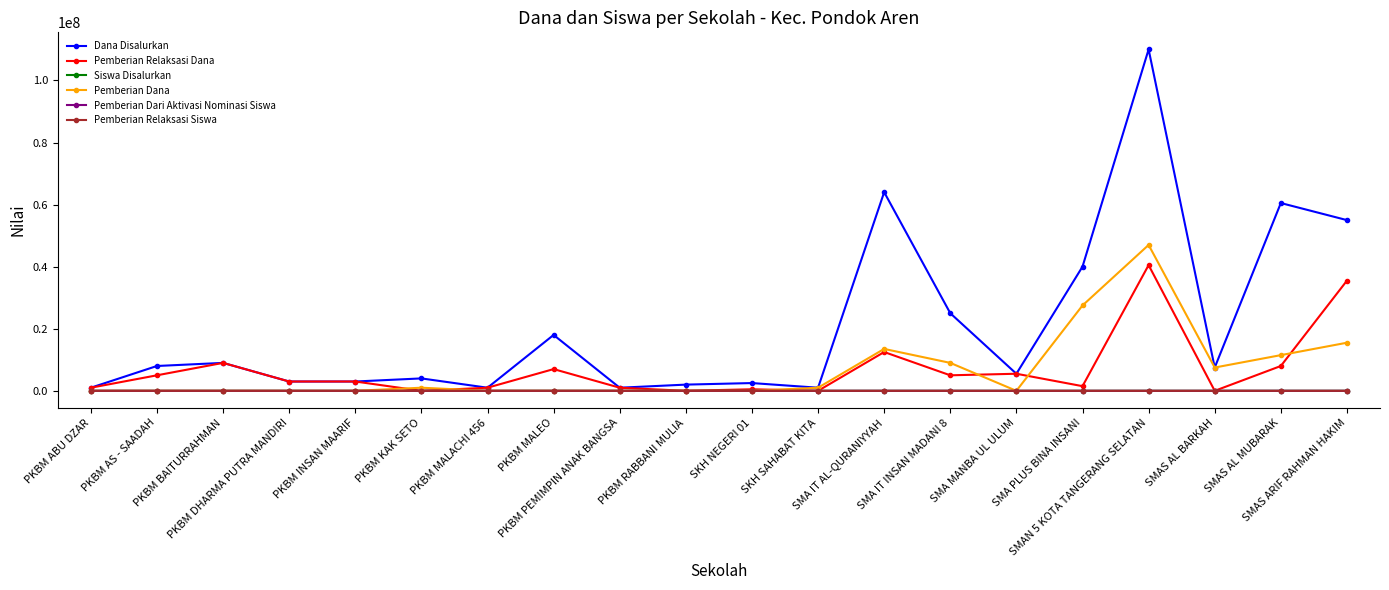

Which series has the largest range (max minus min)?

Dana Disalurkan